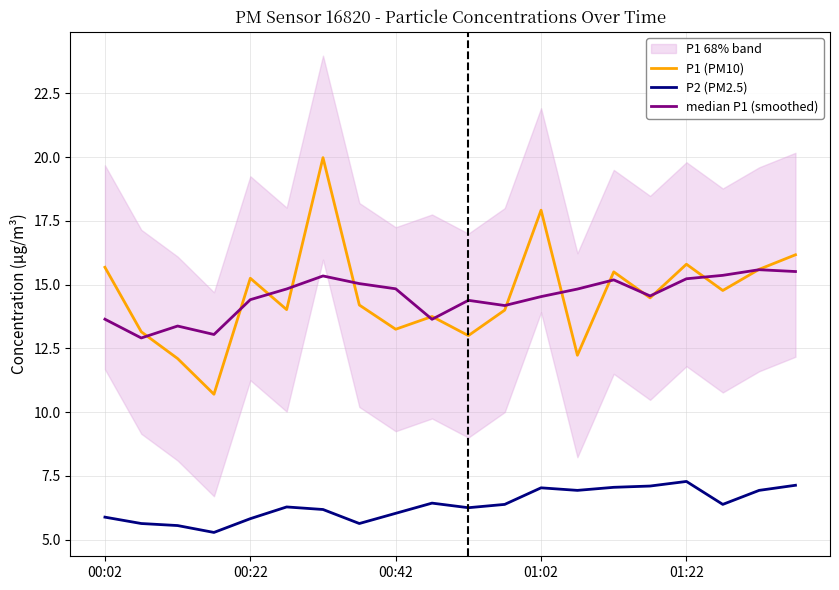

What is the minimum value for P2 (PM2.5)?

5.3